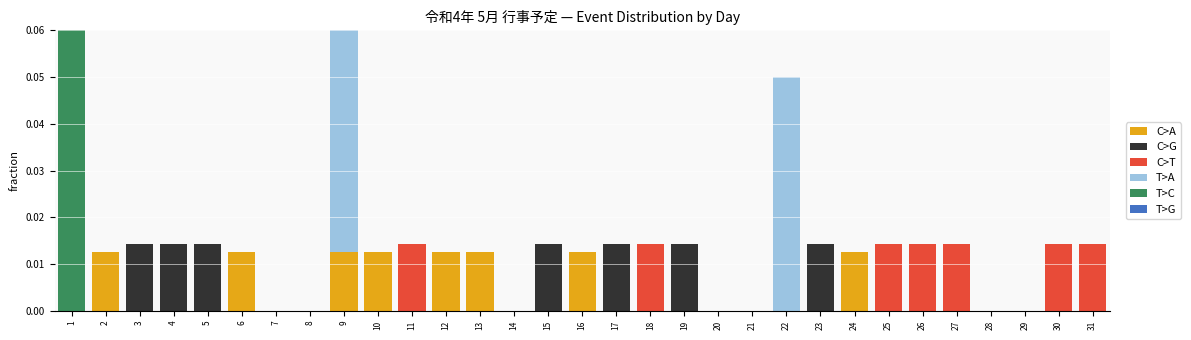

Which series changed the most between 16 and 30?

C>T